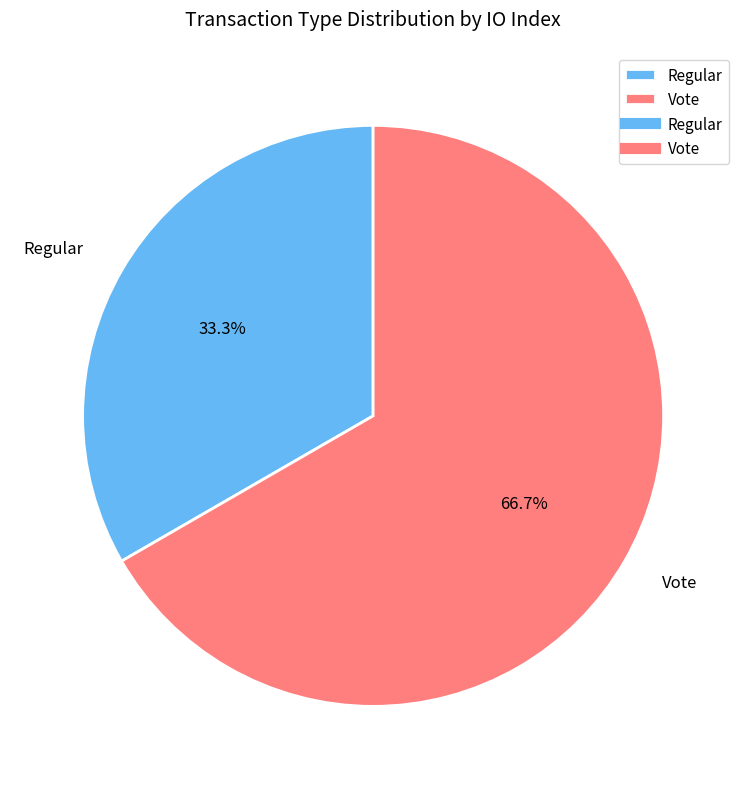

What is the ratio of the value at Vote to the value at Regular?

2.0